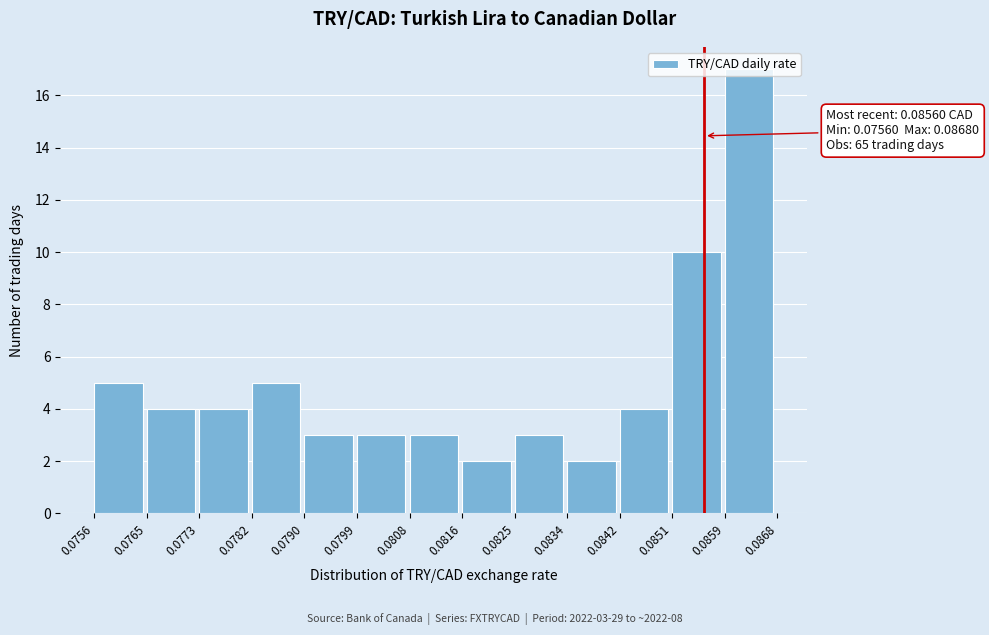

Over which range of the x-axis is the bar tallest?

0.0859 to 0.0868